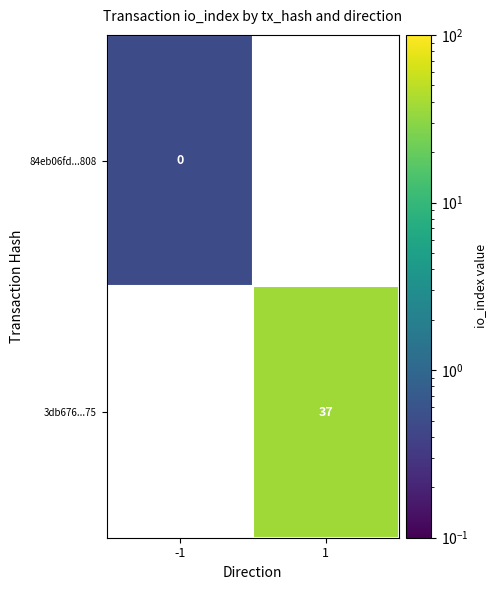

True or false: 3db676...75 has a value of 37.0 at 1.

True